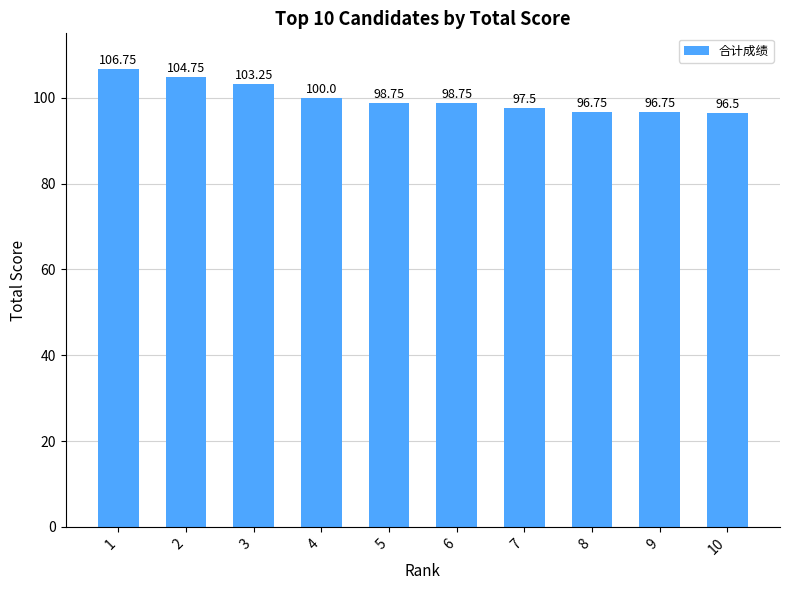

How many bars are there in total?

10